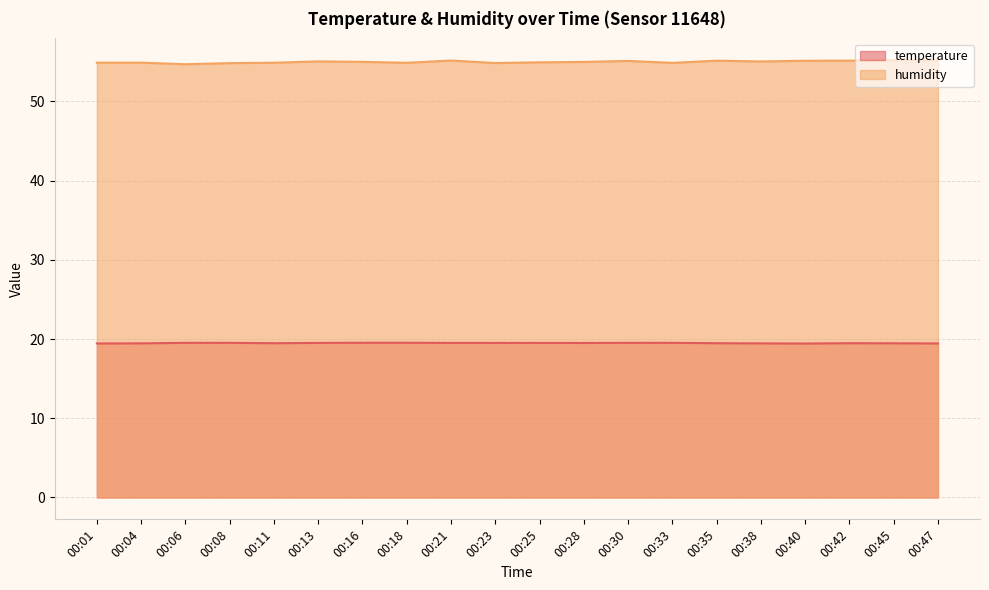

The value of temperature at 00:35 is 19.5. True or false?

True